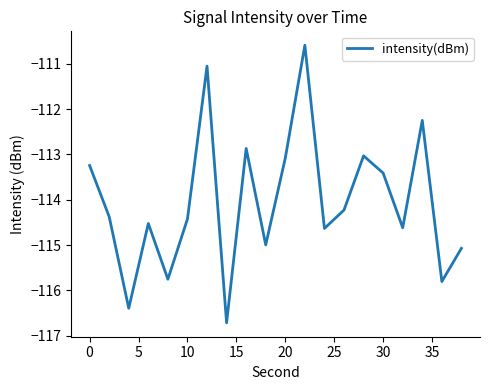

How many categories are shown in the chart?

20